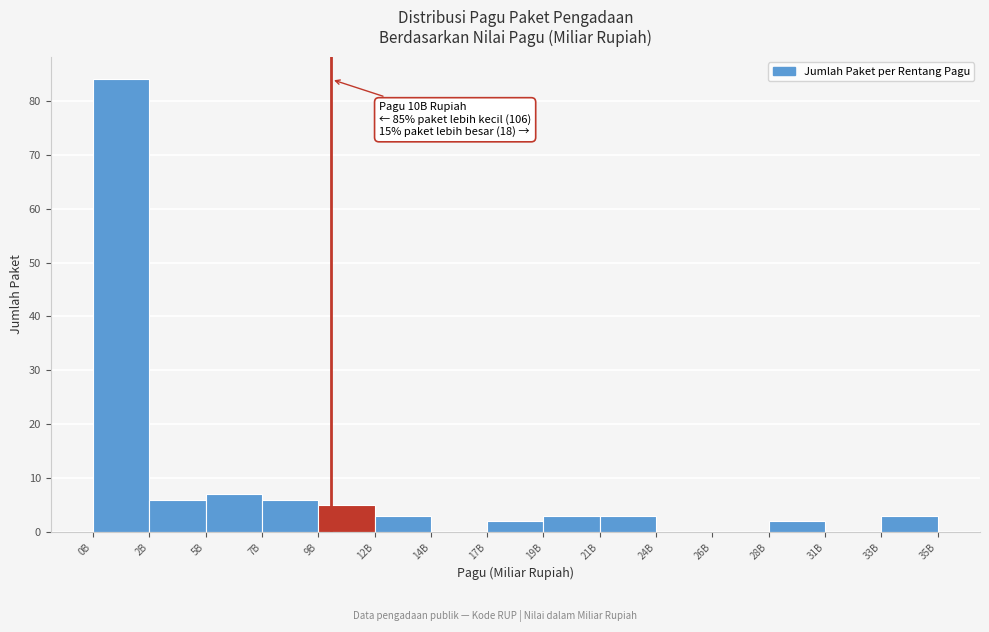

Reading left to right, list all the values displayed in this chart.

0B=84	2B=6	5B=7	7B=6	9B=5	12B=3	14B=0	17B=2	19B=3	21B=3	24B=0	26B=0	28B=2	31B=0	35B=3